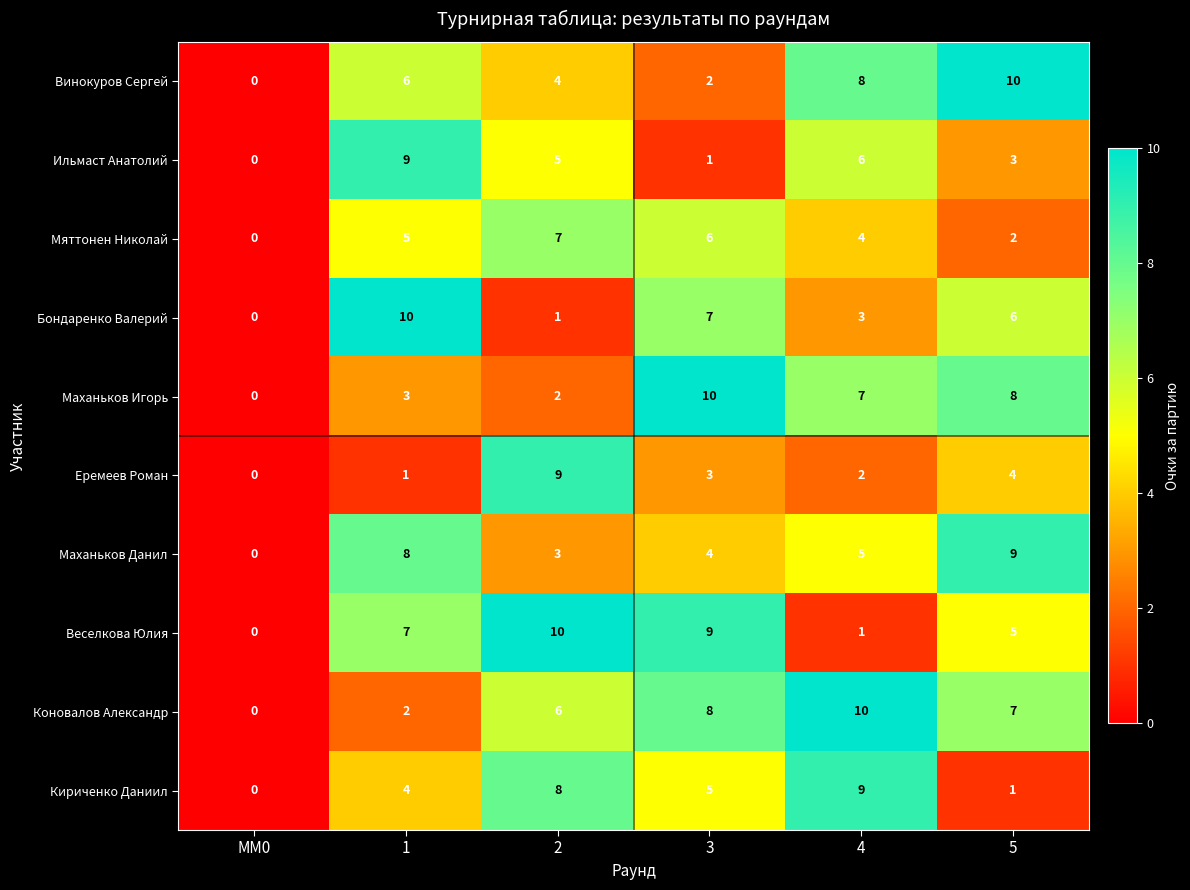

What is the average value of the Винокуров Сергей series?

5